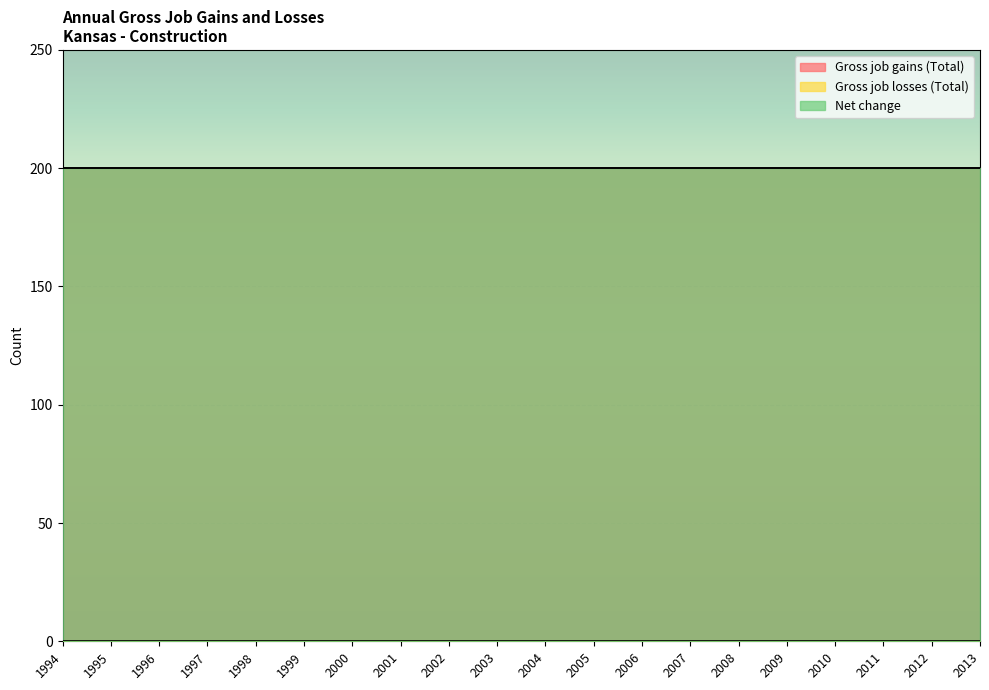

Which series has the largest range (max minus min)?

Gross job gains (Total)